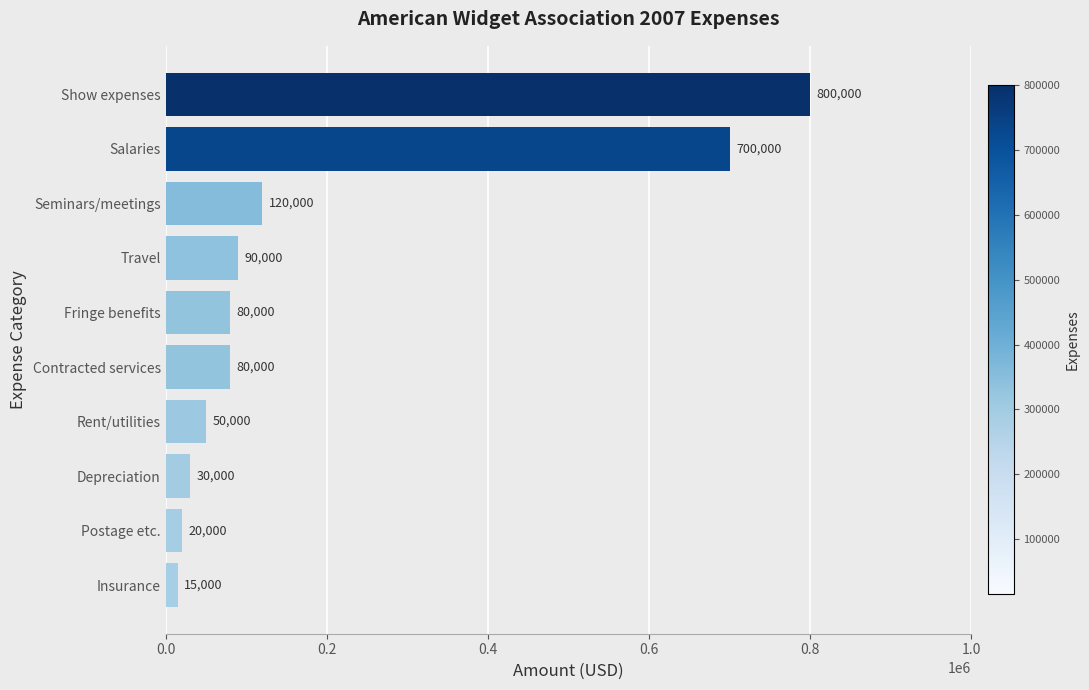

The value at Seminars/meetings is 34526. True or false?

False